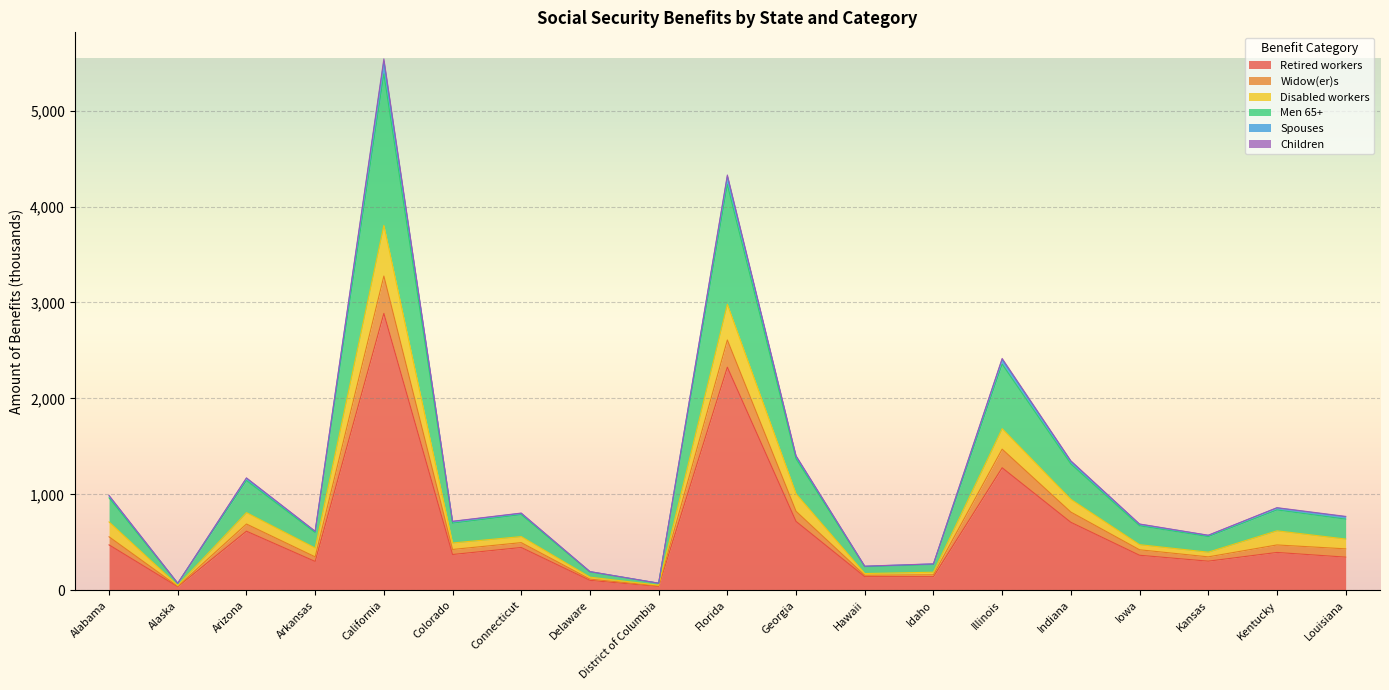

What is the label of the 2nd point from the right?

Kentucky